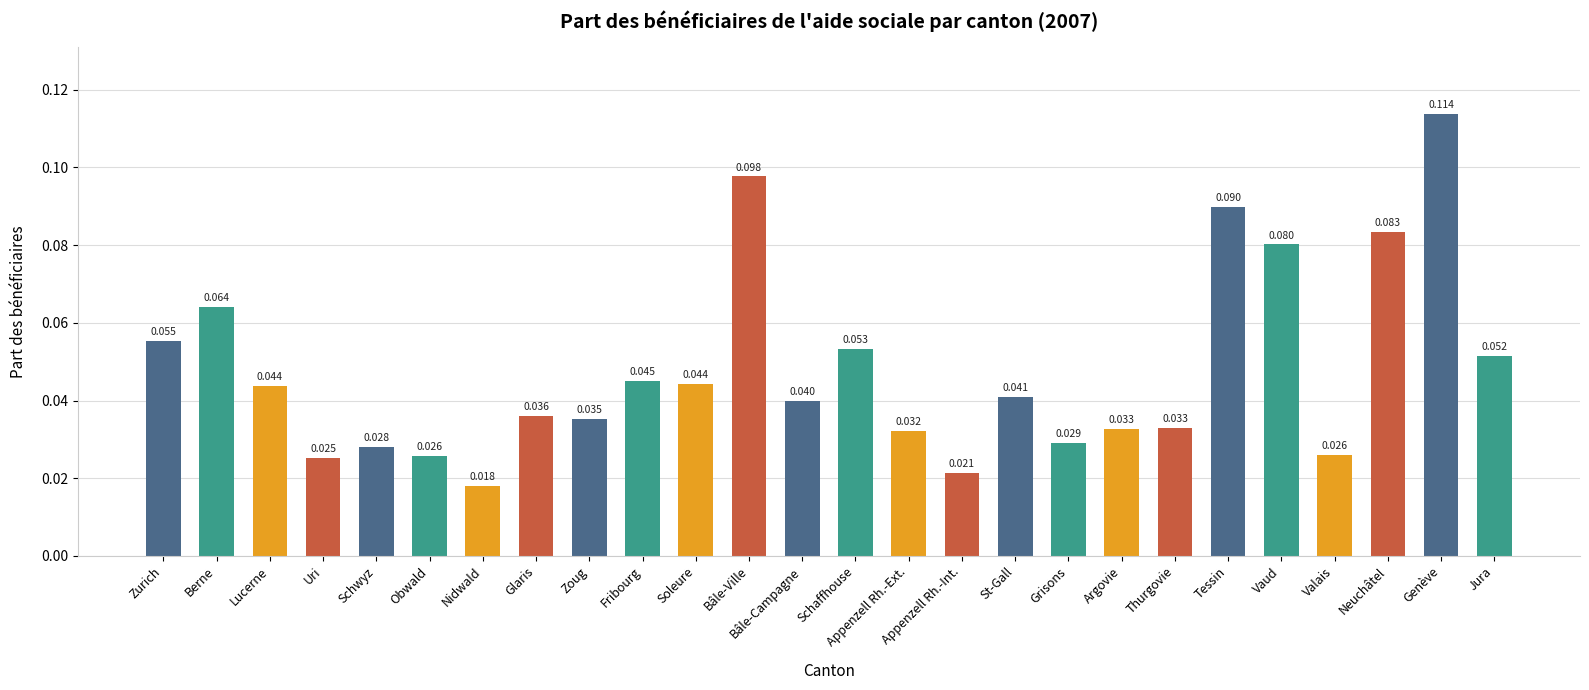

How many distinct data groups are displayed?

1